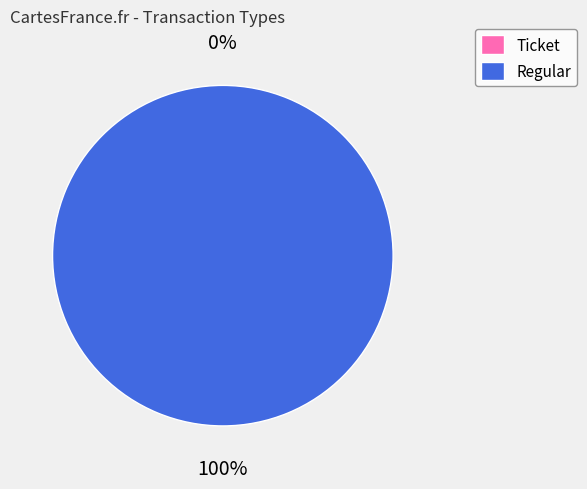

To the nearest percent, what portion does Regular represent?

100%